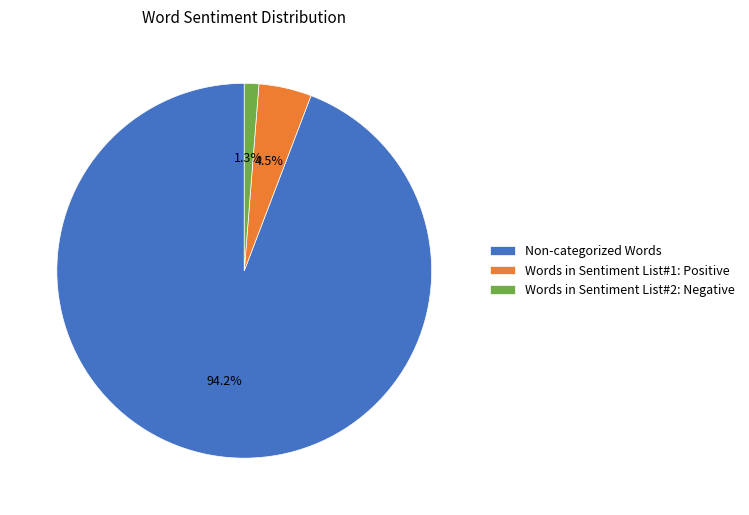

To the nearest percent, what is the average slice percentage?

33%